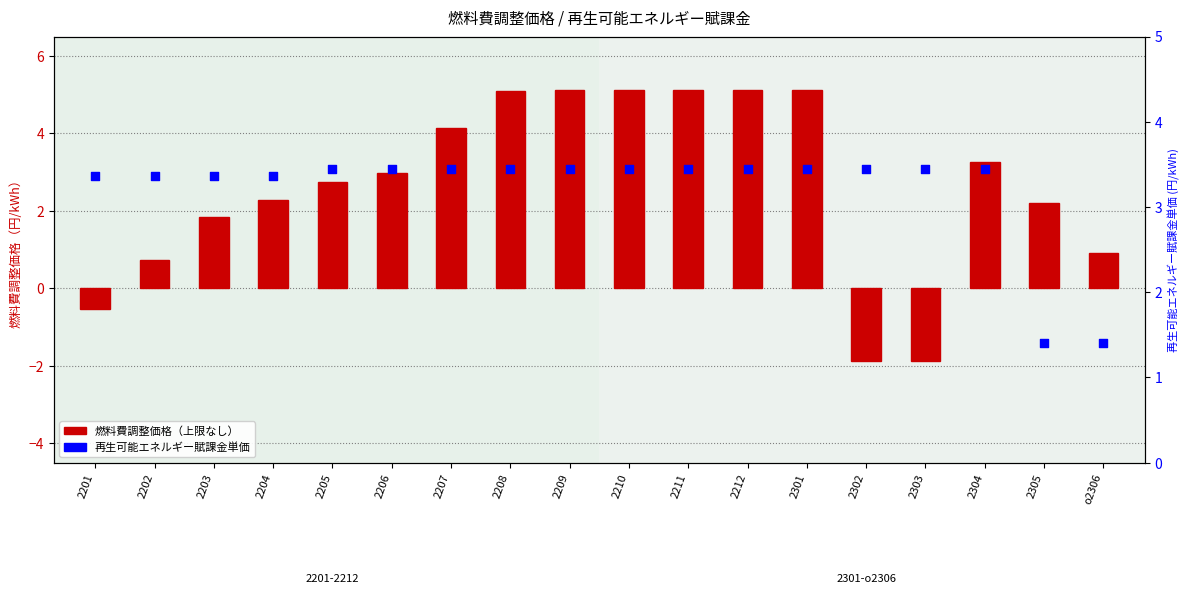

Is the value of 燃料費調整価格（上限なし） at 2206 greater than the value of 再生可能エネルギー賦課金単価 at 2305?

Yes